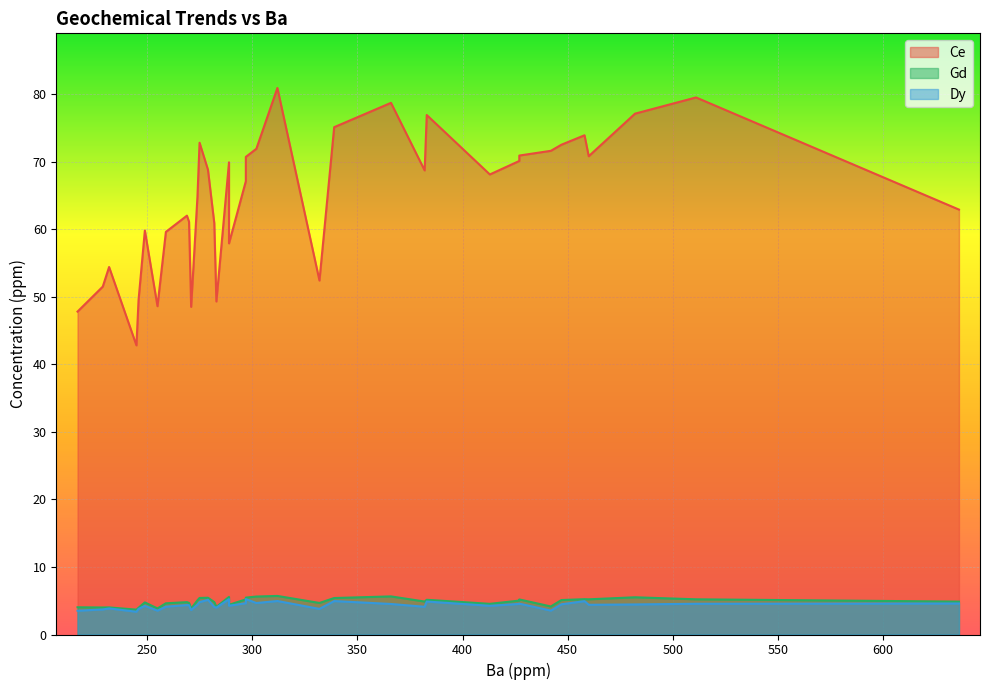

What is the total value across all series at 289?

66.6